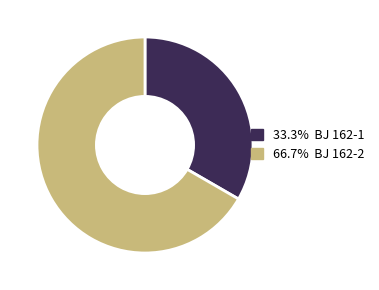

Do 33.3% BJ 162-1 and 66.7% BJ 162-2 together represent more than half of the pie?

Yes